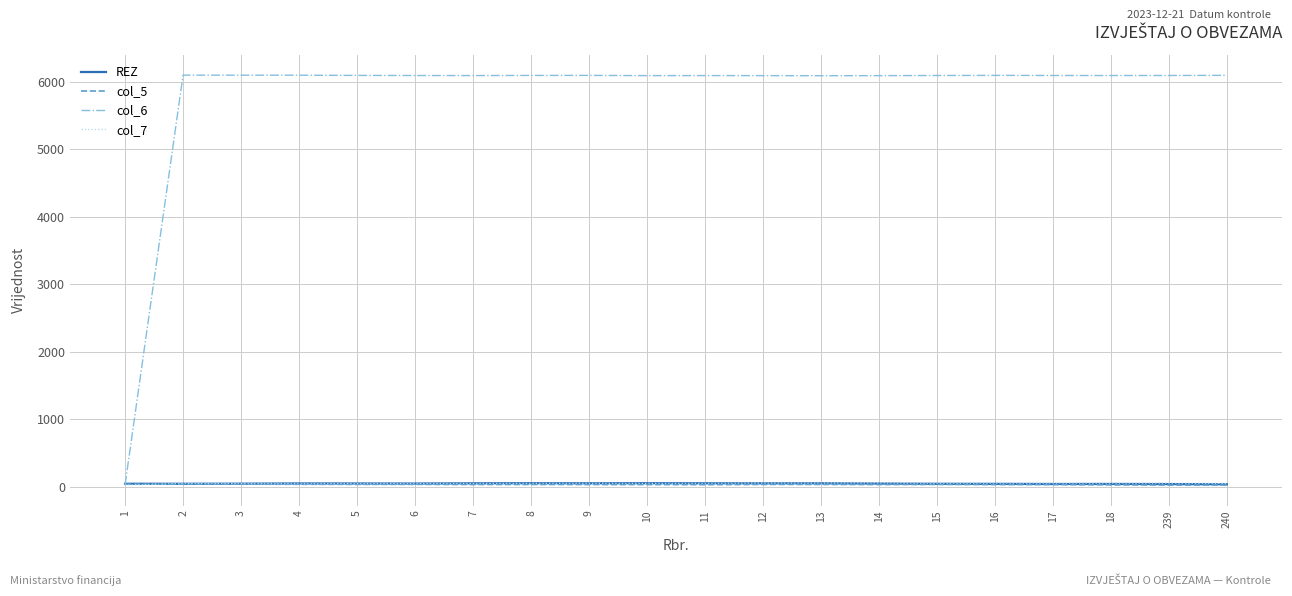

Which series has the largest range (max minus min)?

col_6